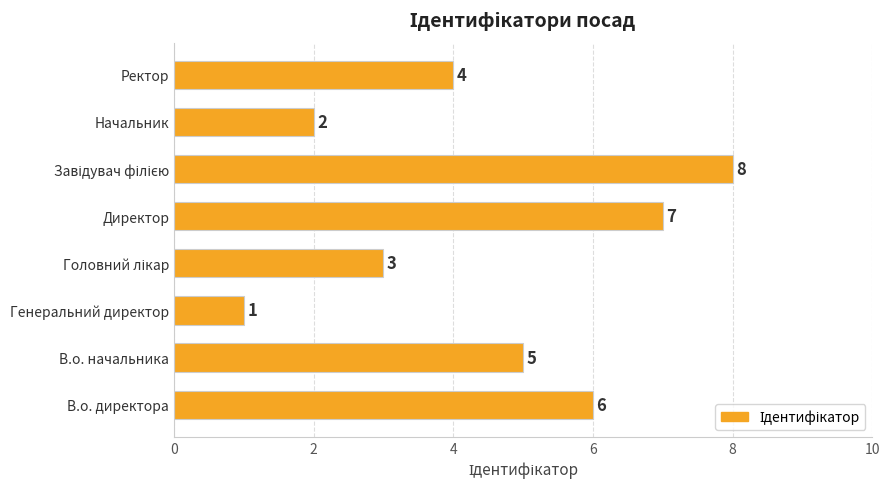

What value does the data have at Директор?

7